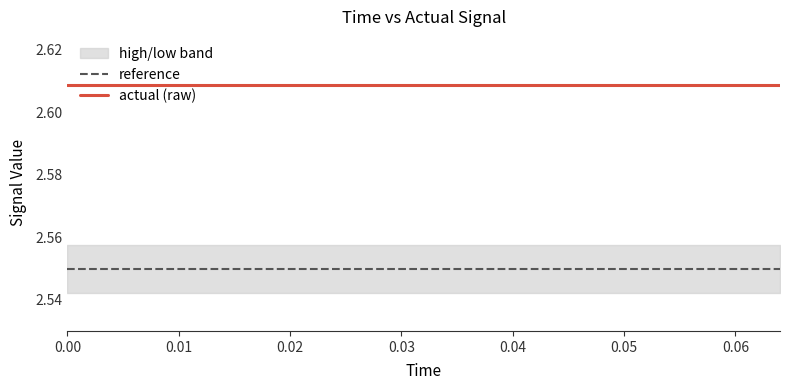

The reference series shows 1.6 at 0.06. True or false?

False